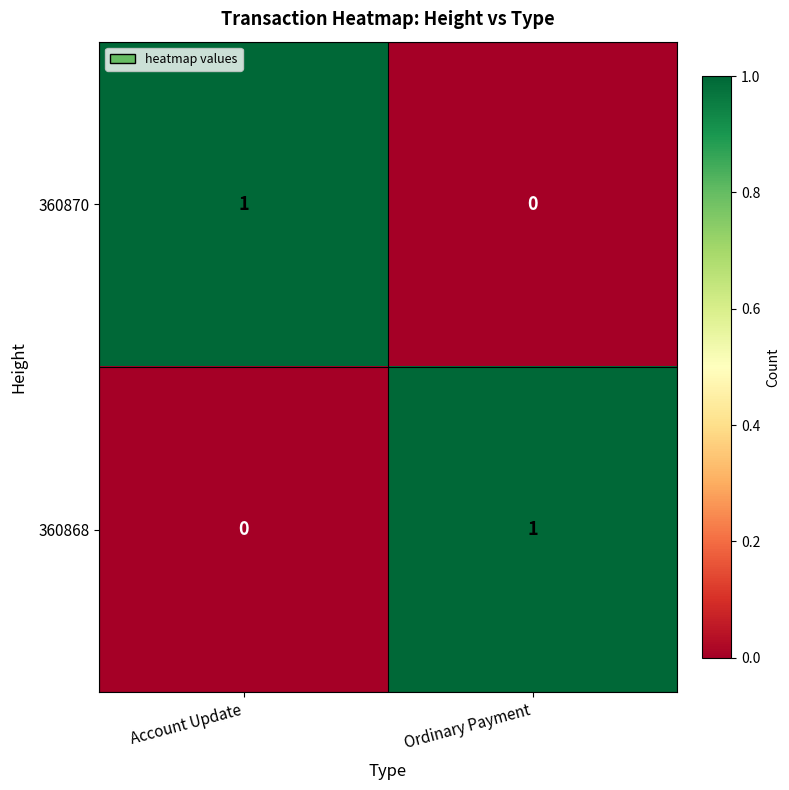

At which label does 360870 reach its peak?

Account Update